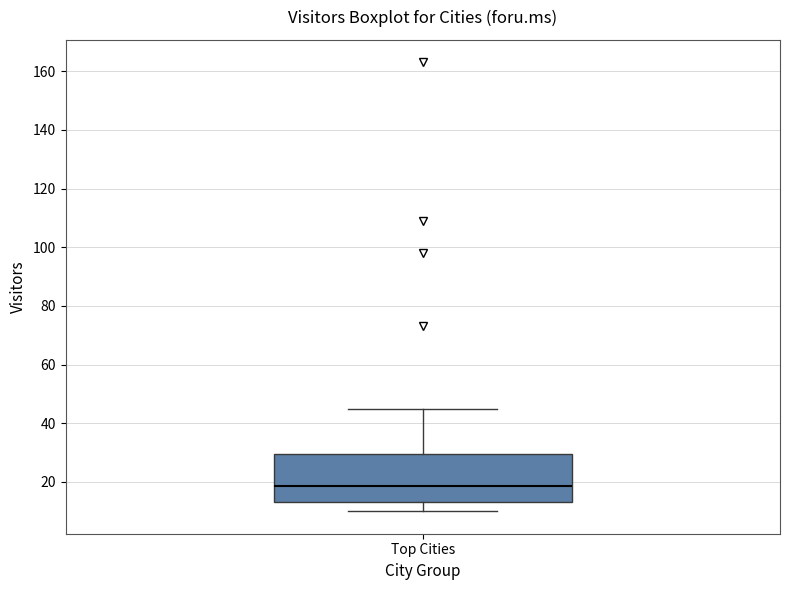

Transcribe this box plot: give where the median line is, the range the box spans, and where the two whiskers end, as read against the y-axis. The values are not printed on the chart, so give them approximately, as read against the axis.

median 18, box 14 to 30, whiskers 10 to 46